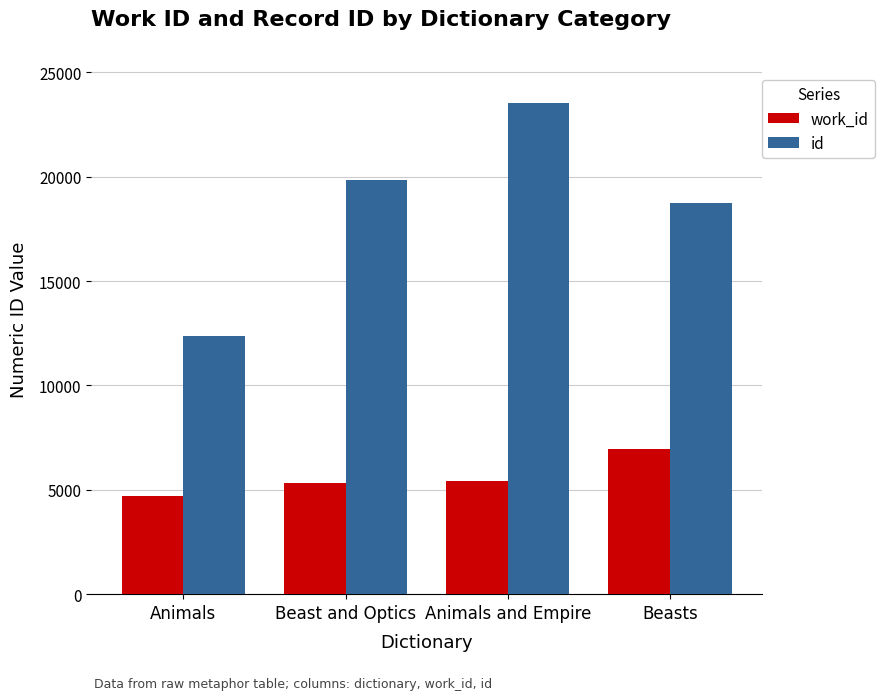

What is the value of the id bar at the 4th from the left?

18749